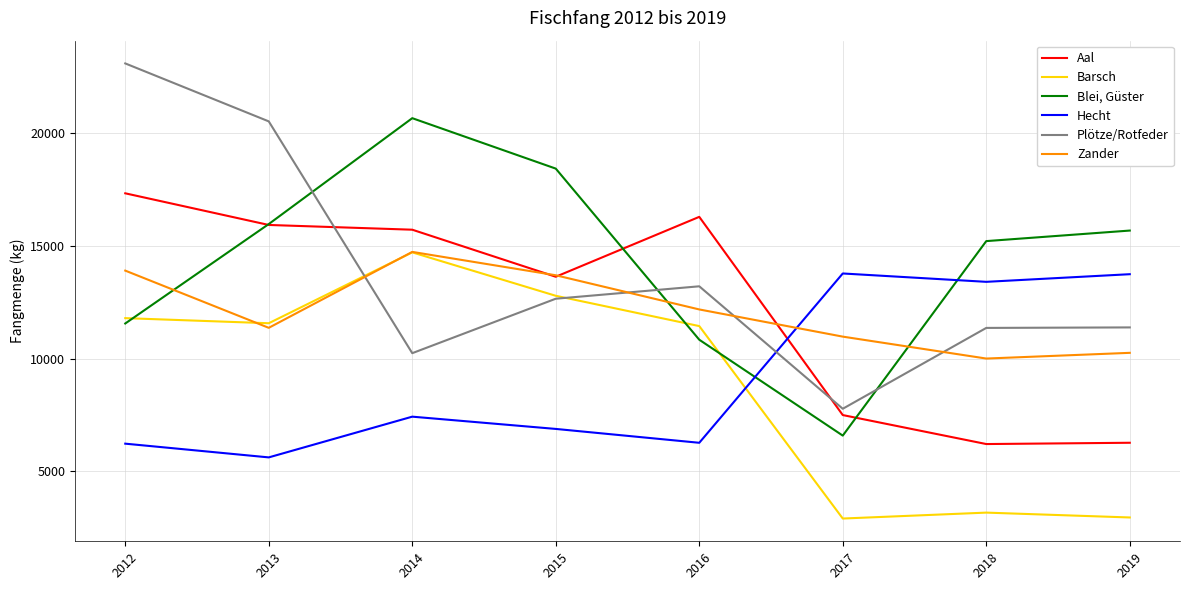

At which label is Aal closest to 11764?

2015